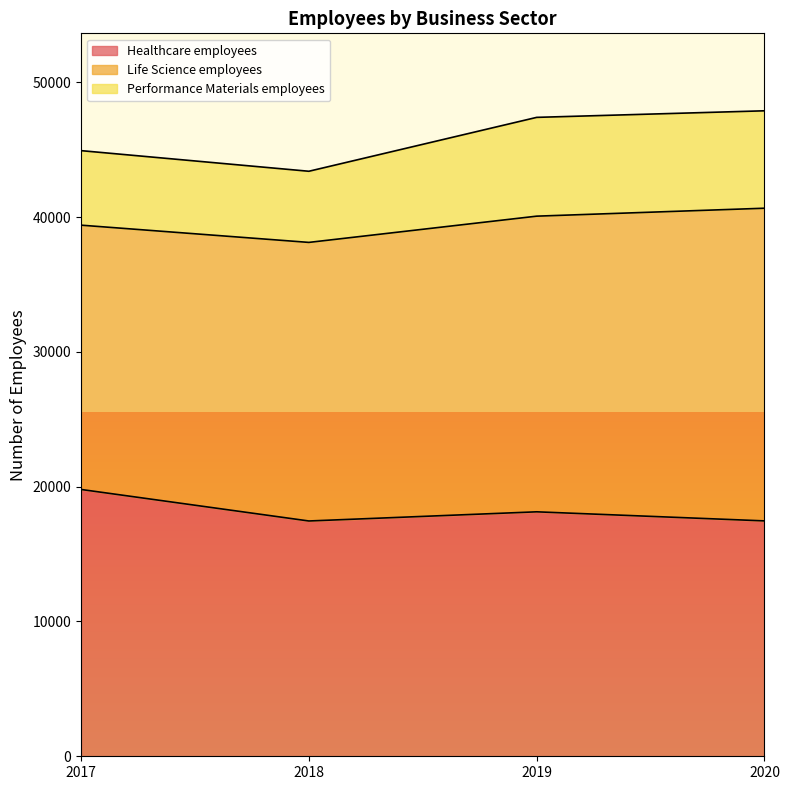

What is the sum of all Healthcare employees values?

72850